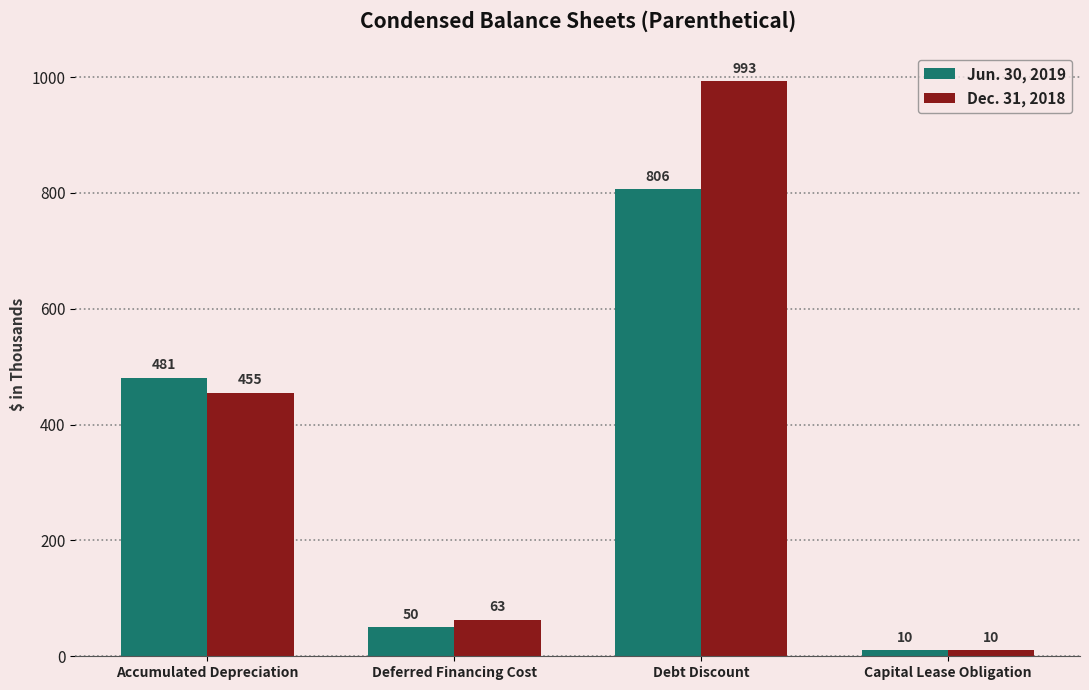

Which series has the largest range (max minus min)?

Dec. 31, 2018